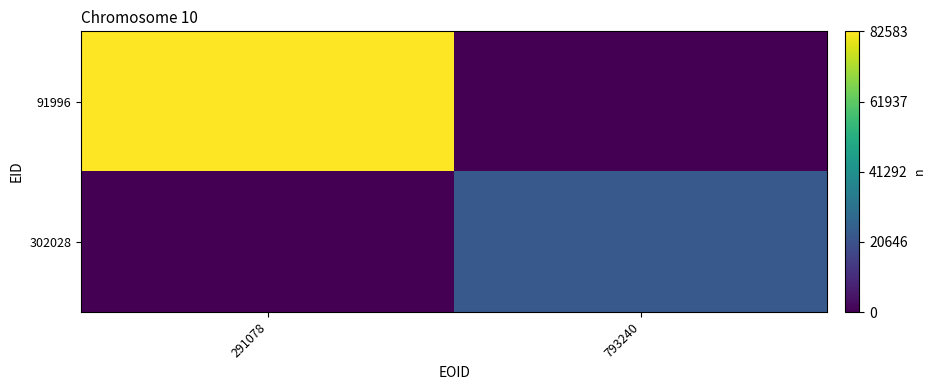

At which category does the chart reach its minimum across all series?

793240